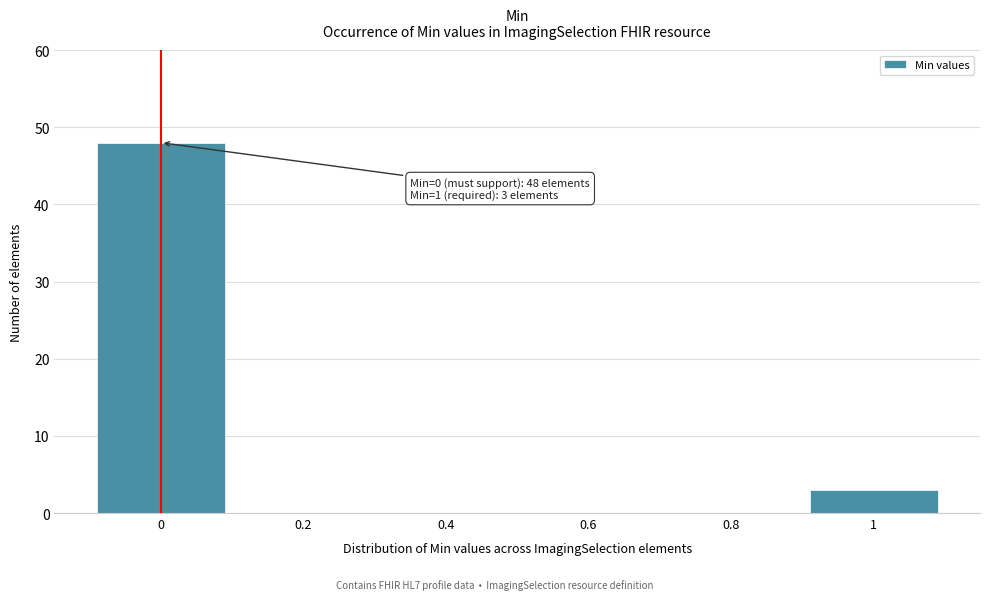

Reading left to right, transcribe all the data shown in this chart.

0=48	0.2=0	0.4=0	0.6=0	0.8=0	1=3